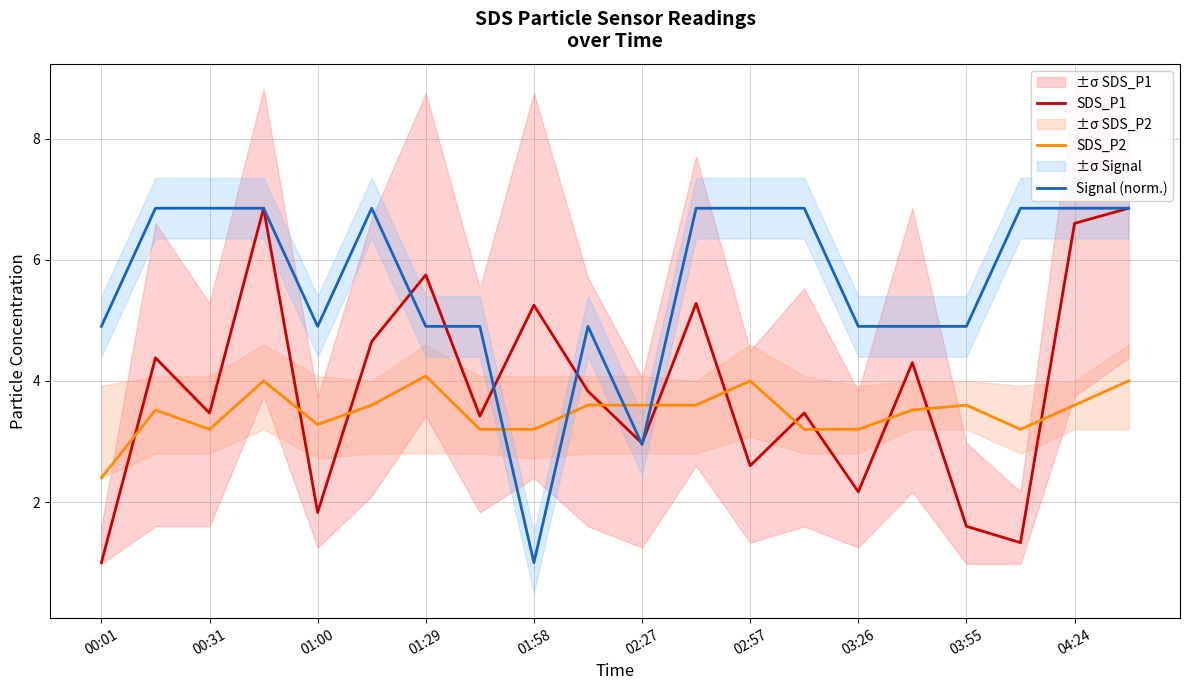

Which category has the lowest value in the SDS_P2 series?

00:01